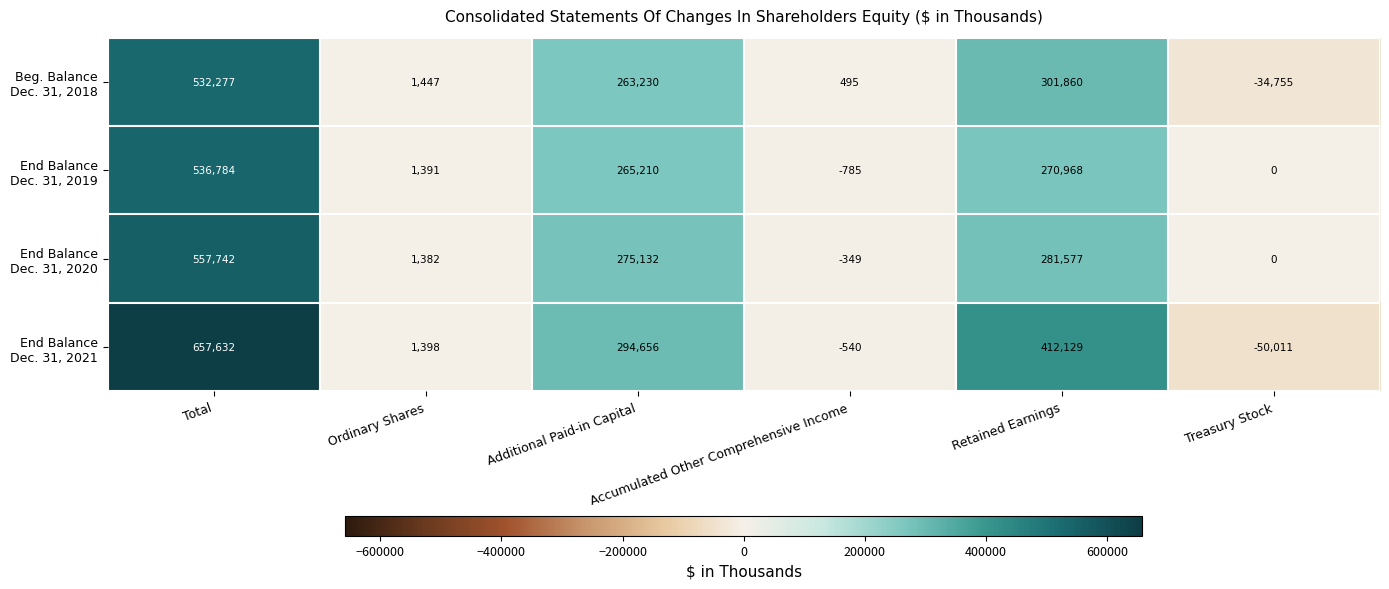

What is the minimum value shown in the chart?

-50011